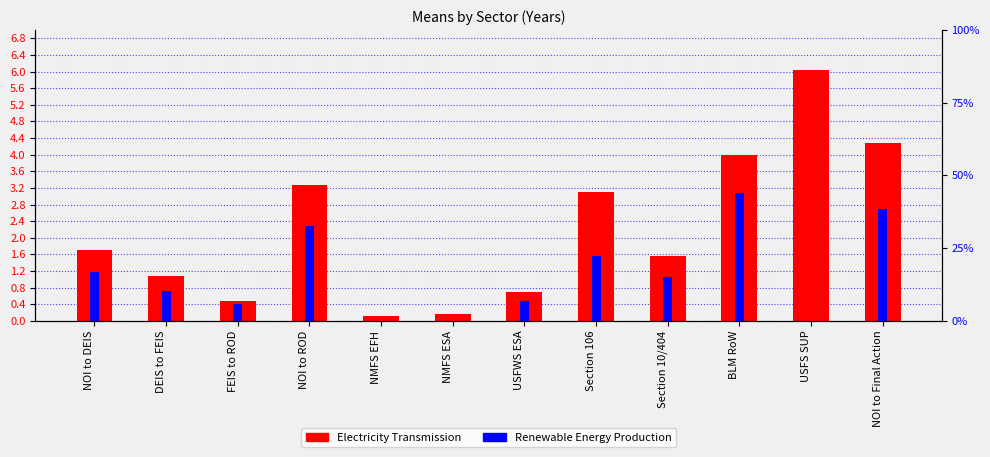

What position from the left is USFS SUP?

11